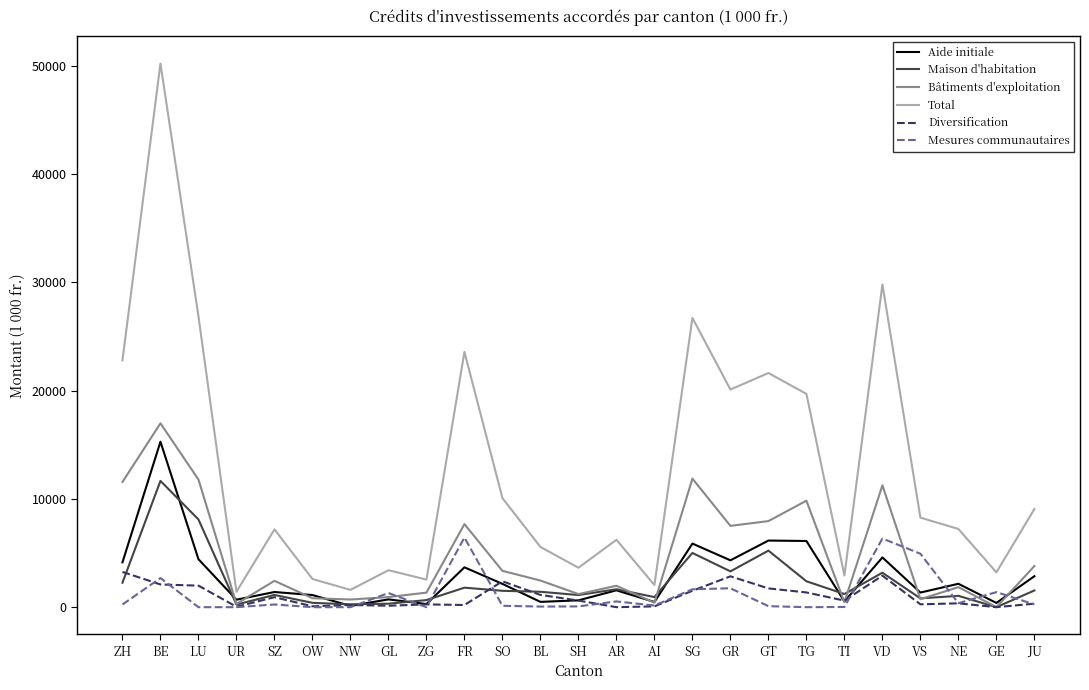

What is the difference between the maximum and second lowest values in the Bâtiments d'exploitation series?

16670.4